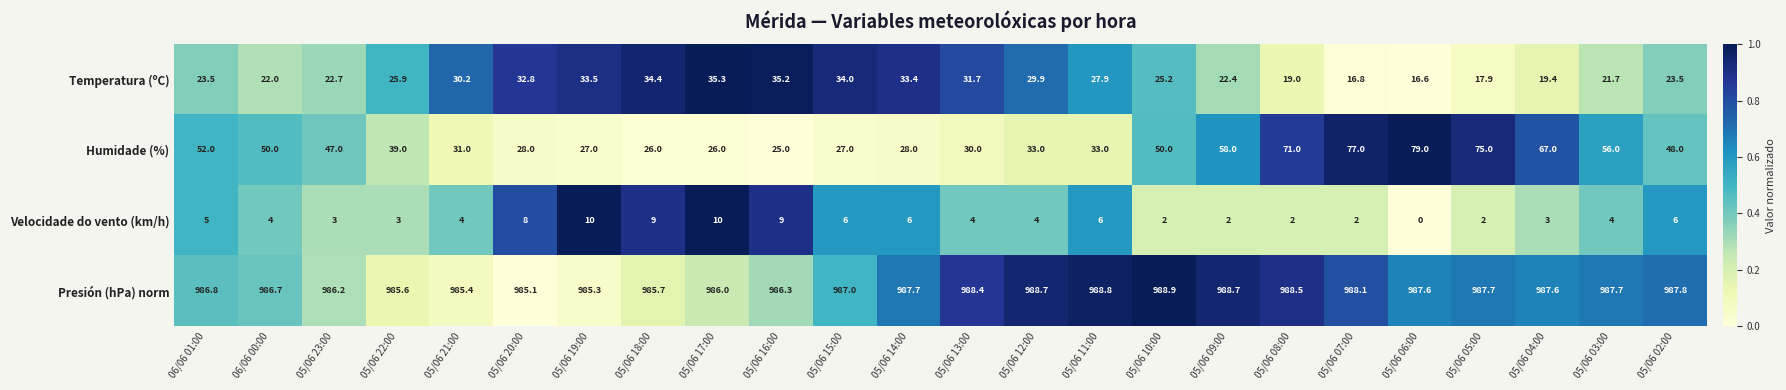

What is the spread (max minus min) of values at 05/06 03:00?

983.7